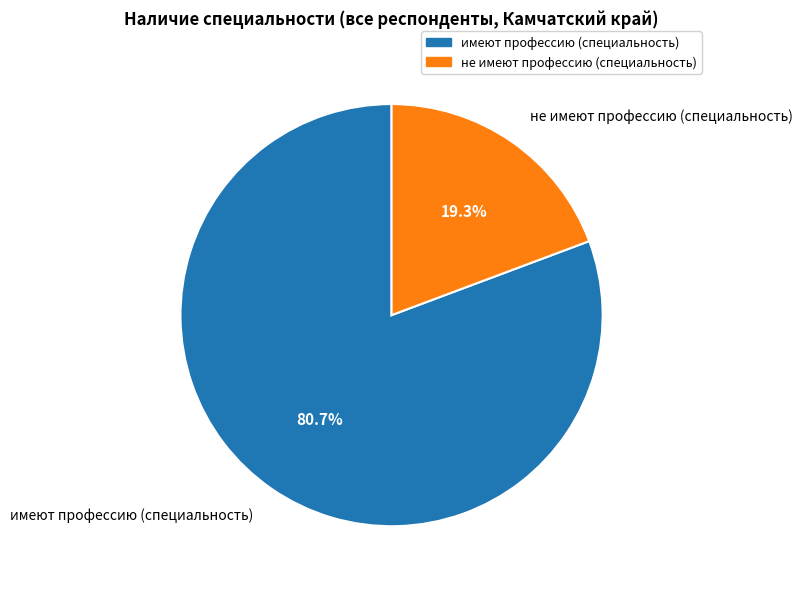

Which slice represents more than half of the pie?

имеют профессию (специальность)